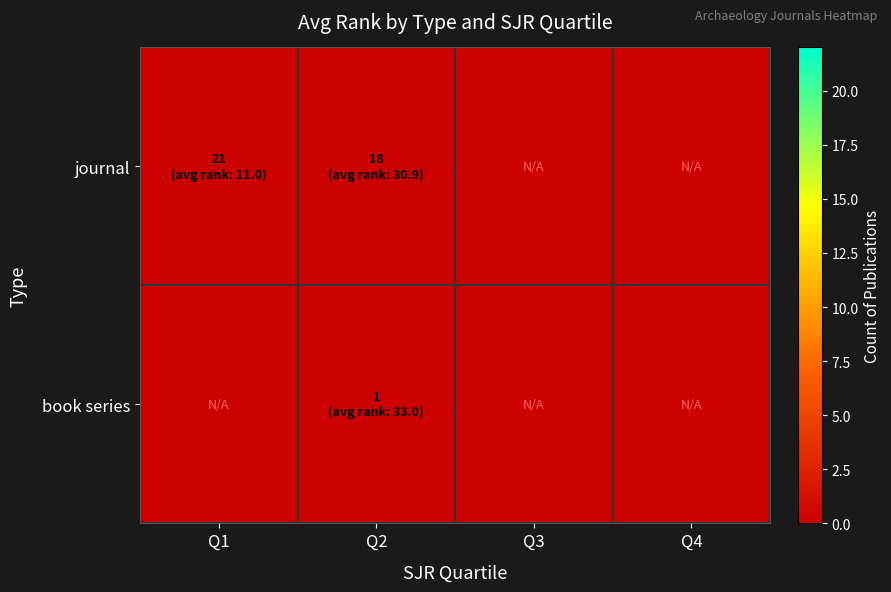

List the series in order of their overall mean, lowest first.

book series, journal